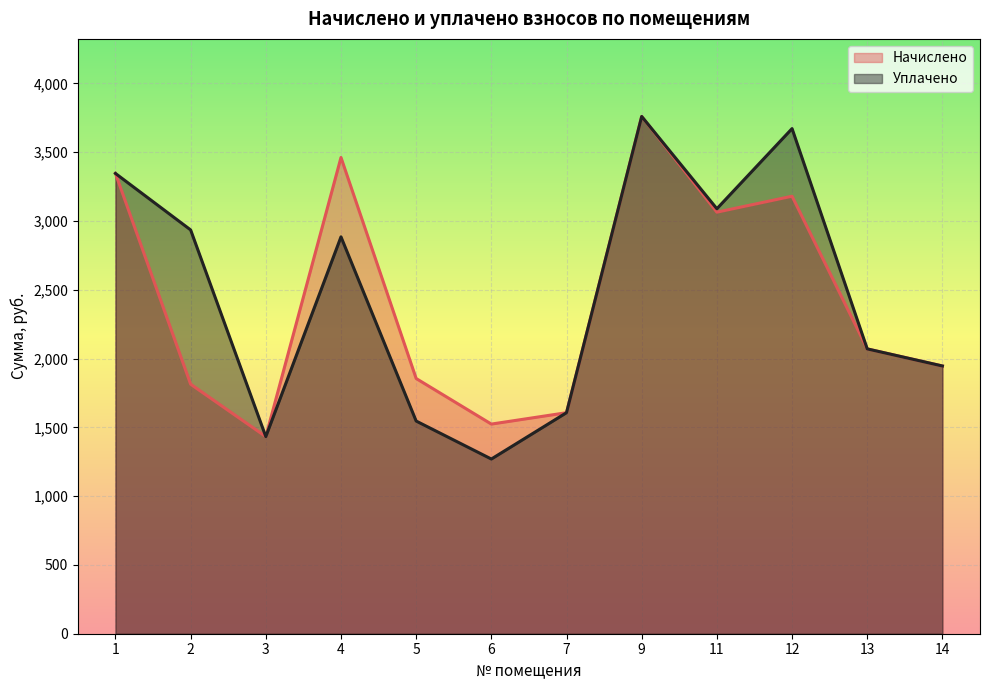

Does the chart display data point markers on the line(s)?

No